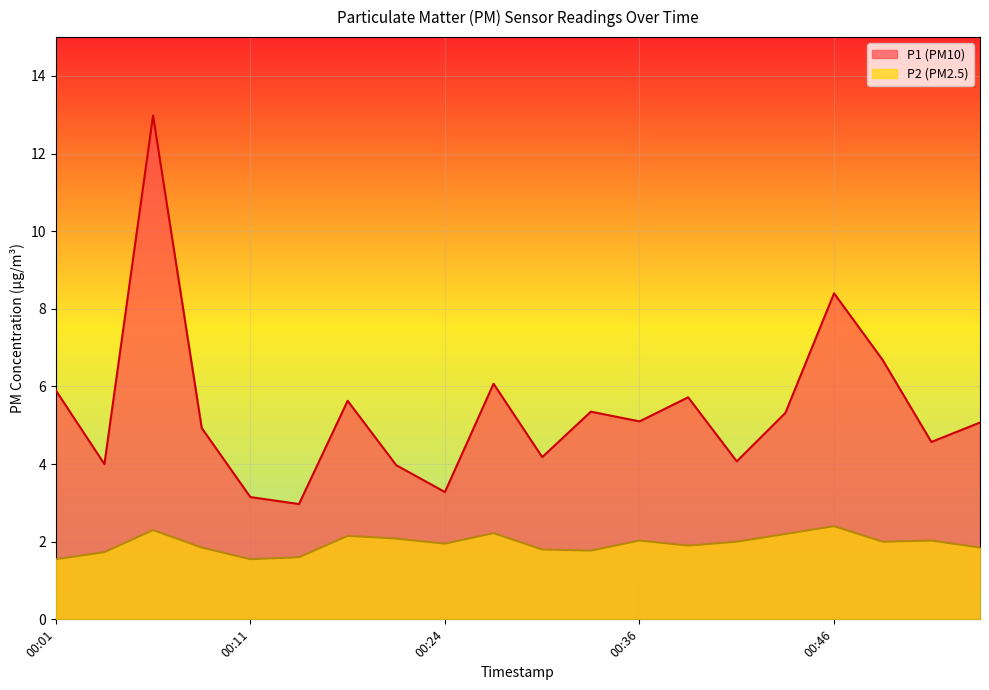

True or false: P2 and P1 cross at least once.

False